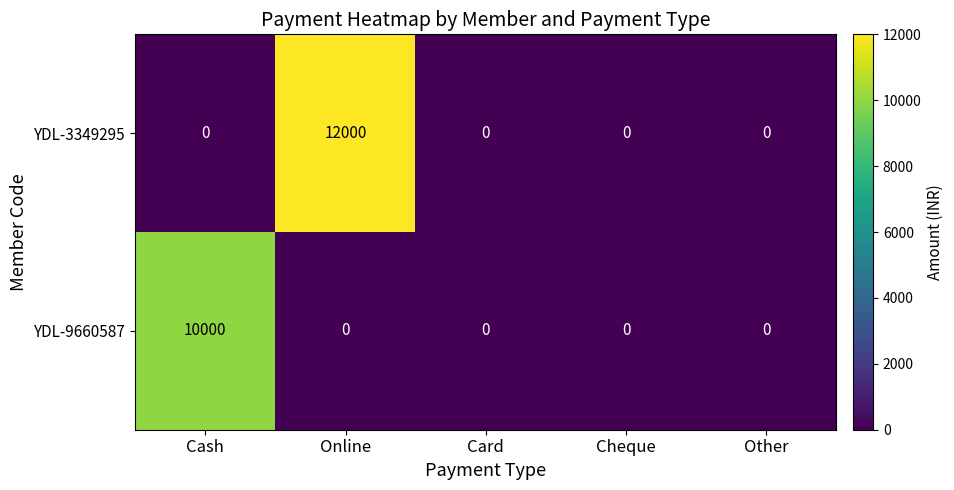

At which category does the chart reach its peak across all series?

Online